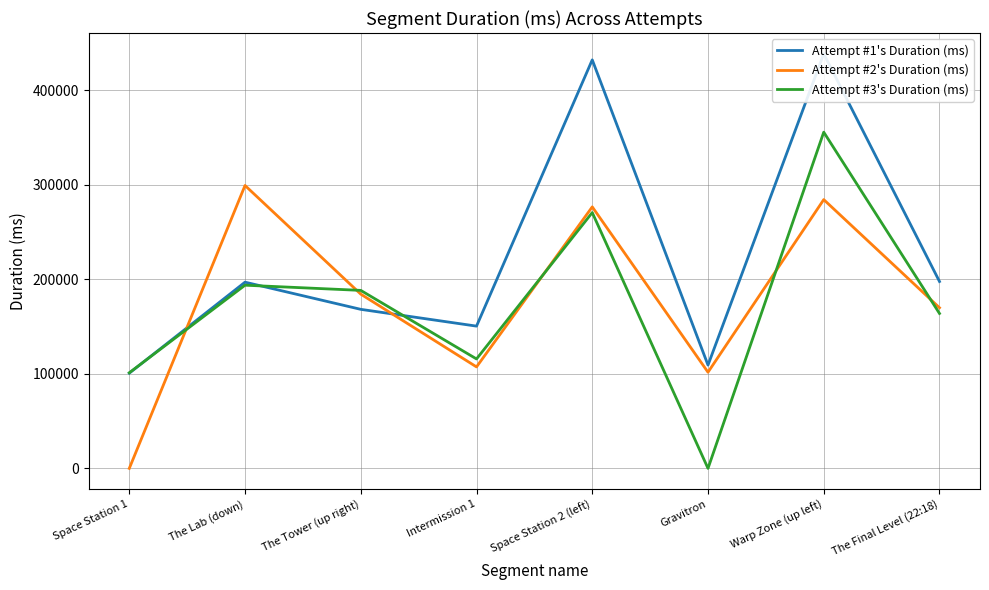

At which category does Attempt #1's Duration (ms) reach its first local valley?

Intermission 1